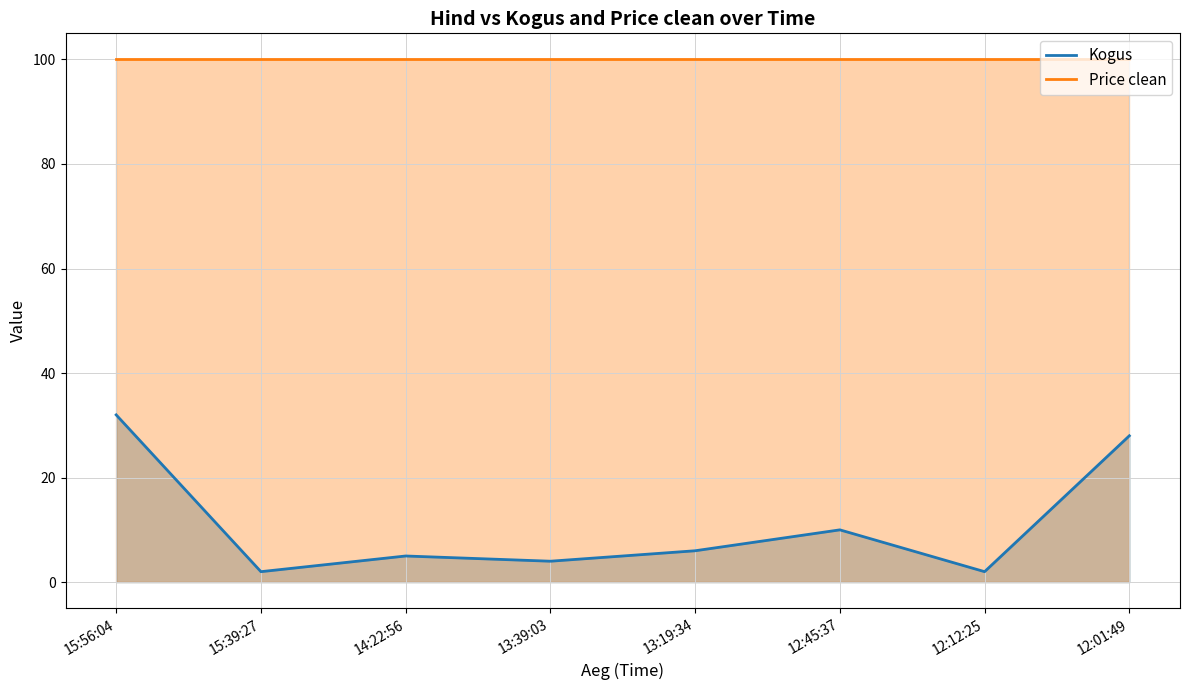

Which series changed the most between 15:56:04 and 13:19:34?

Kogus